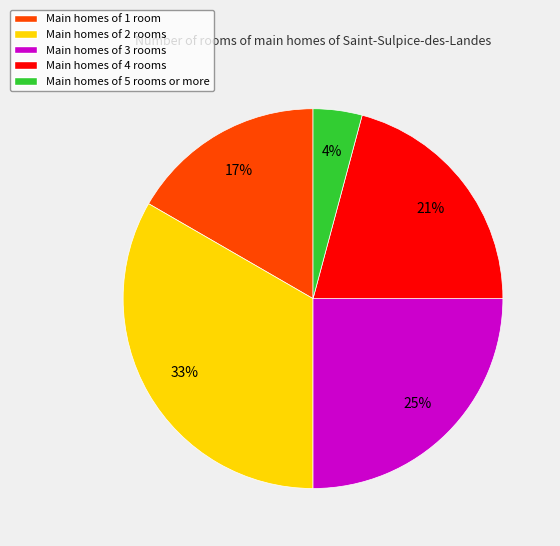

What percentage is the Main homes of 1 room slice, to the nearest percent?

17%